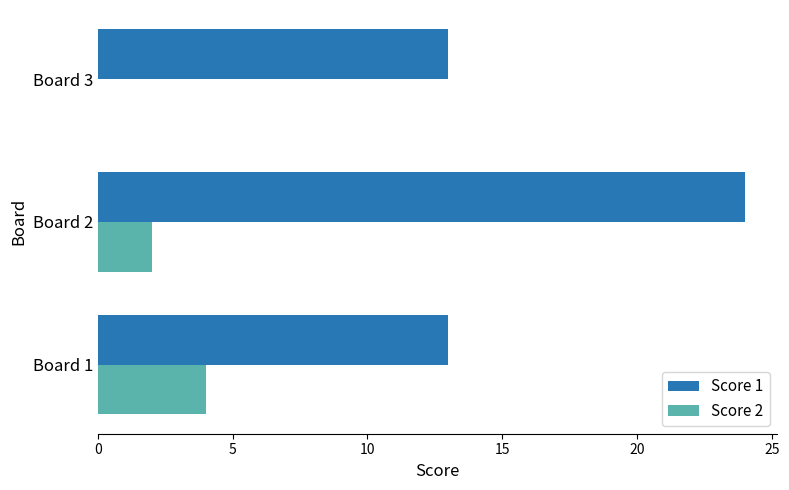

Which series has the largest total across all categories?

Score 1